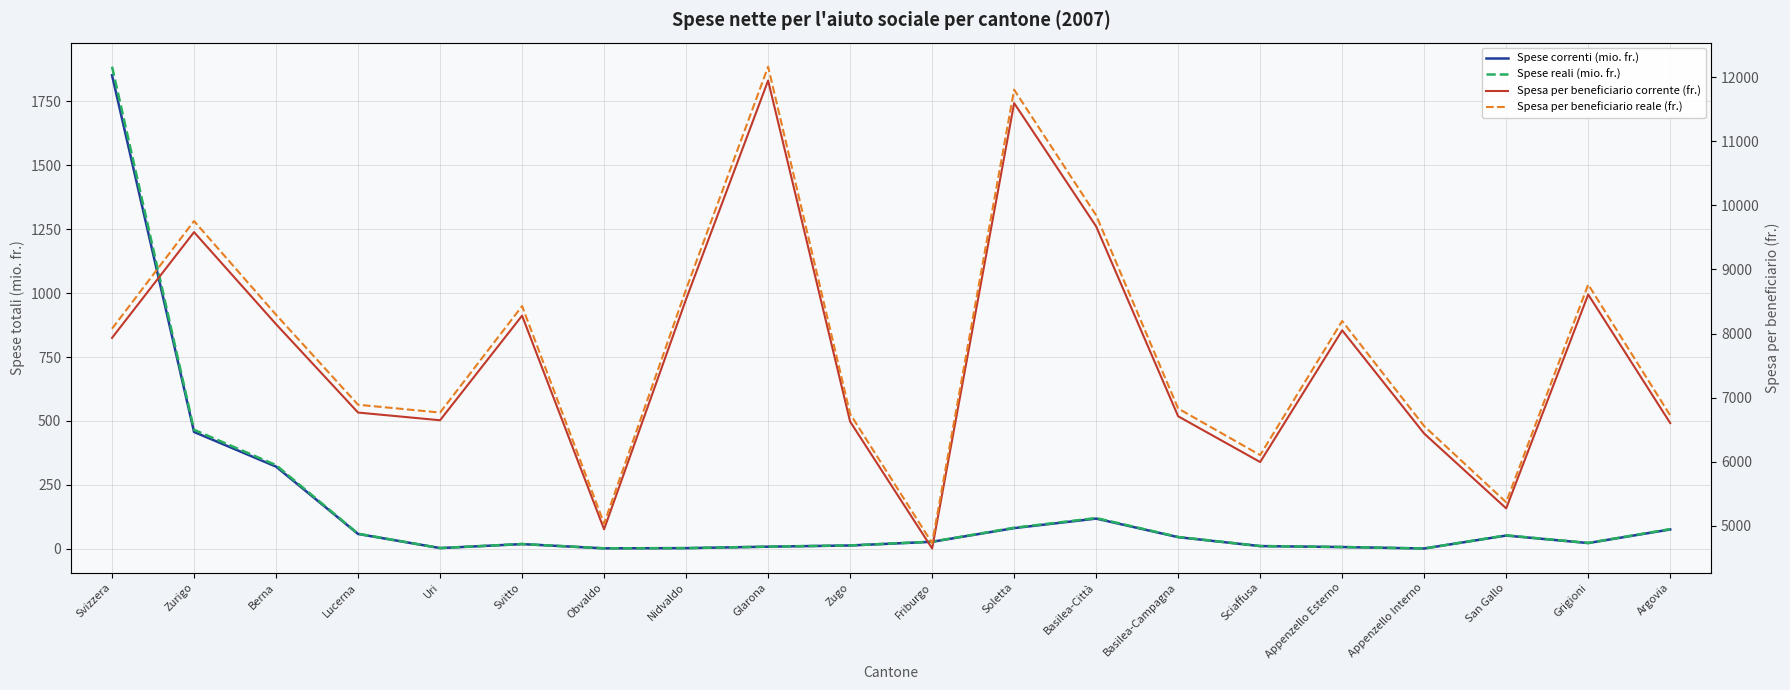

Rank the series by their maximum value, from lowest to highest.

Spese correnti (mio. fr.), Spese reali (mio. fr.), Spesa per beneficiario corrente (fr.), Spesa per beneficiario reale (fr.)